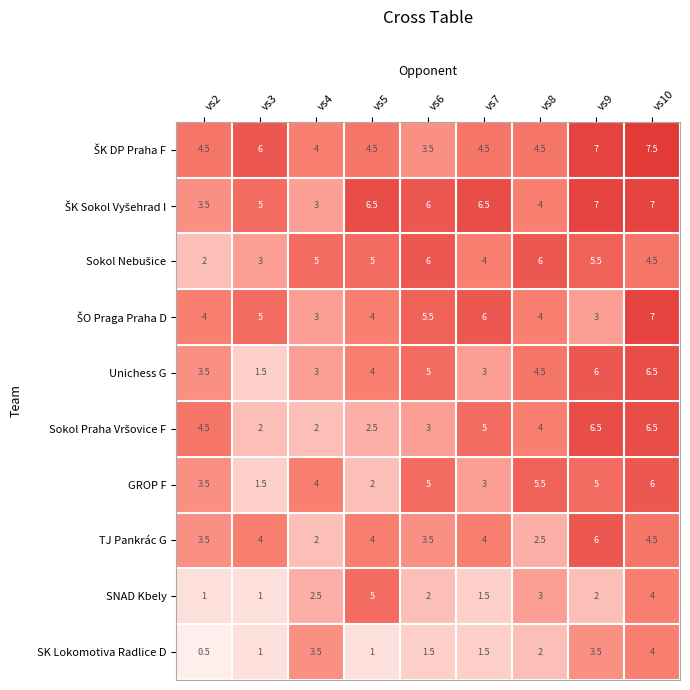

At which category is the sum across all series the highest?

vs10